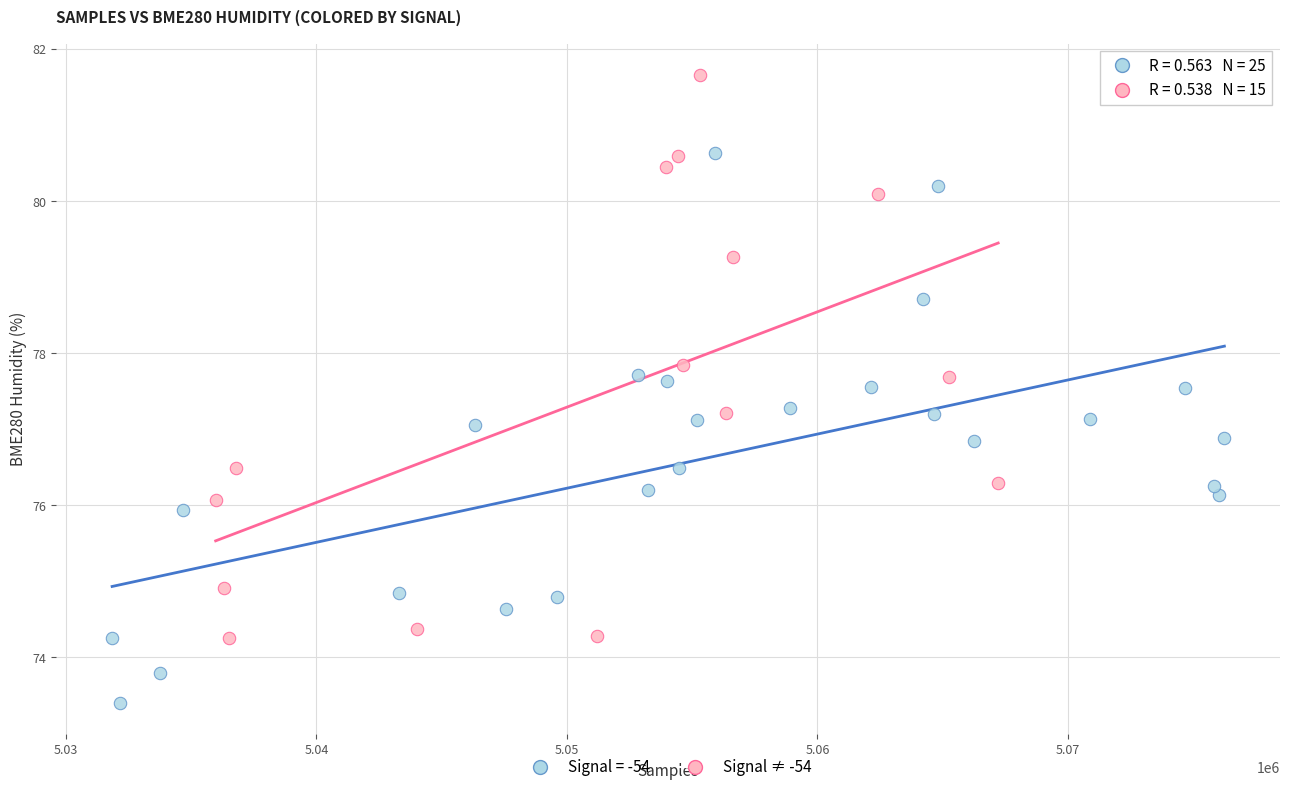

Which series reaches the minimum Y coordinate?

Signal = -54